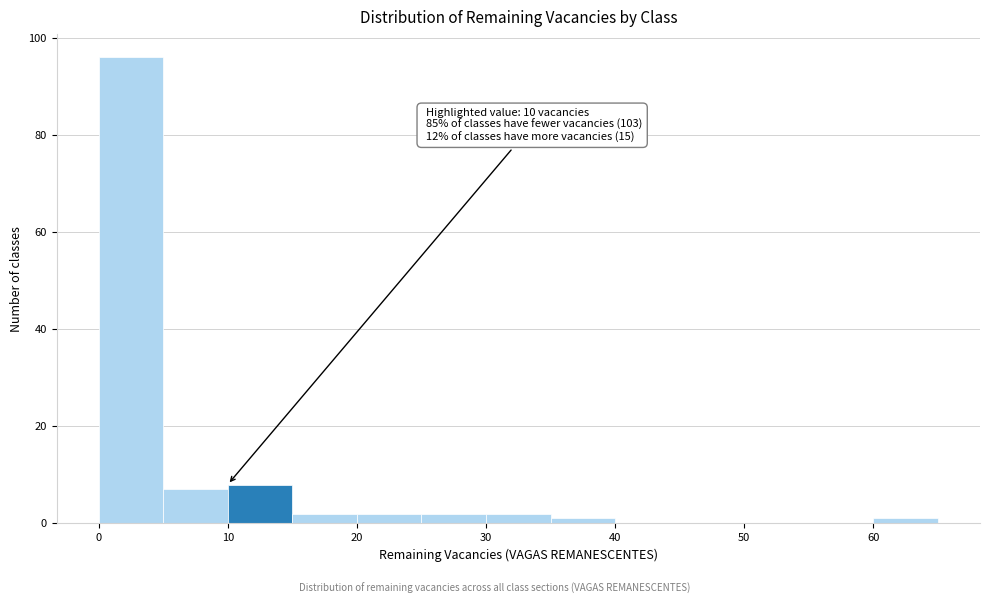

Which range on the x-axis has the tallest bar?

0 to 5